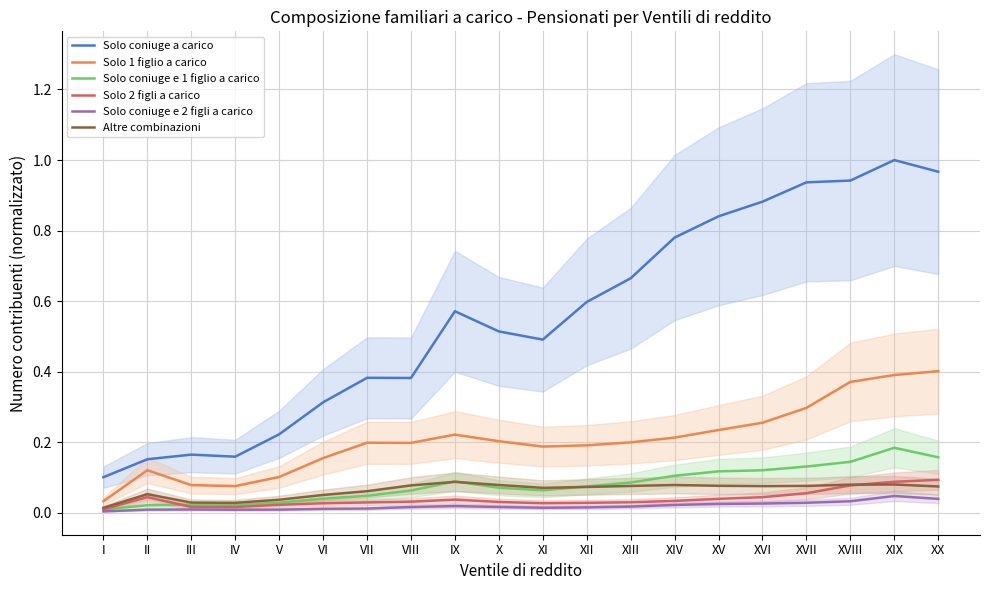

Rank the series at XI from highest to lowest value.

Solo coniuge a carico, Solo 1 figlio a carico, Altre combinazioni, Solo coniuge e 1 figlio a carico, Solo 2 figli a carico, Solo coniuge e 2 figli a carico